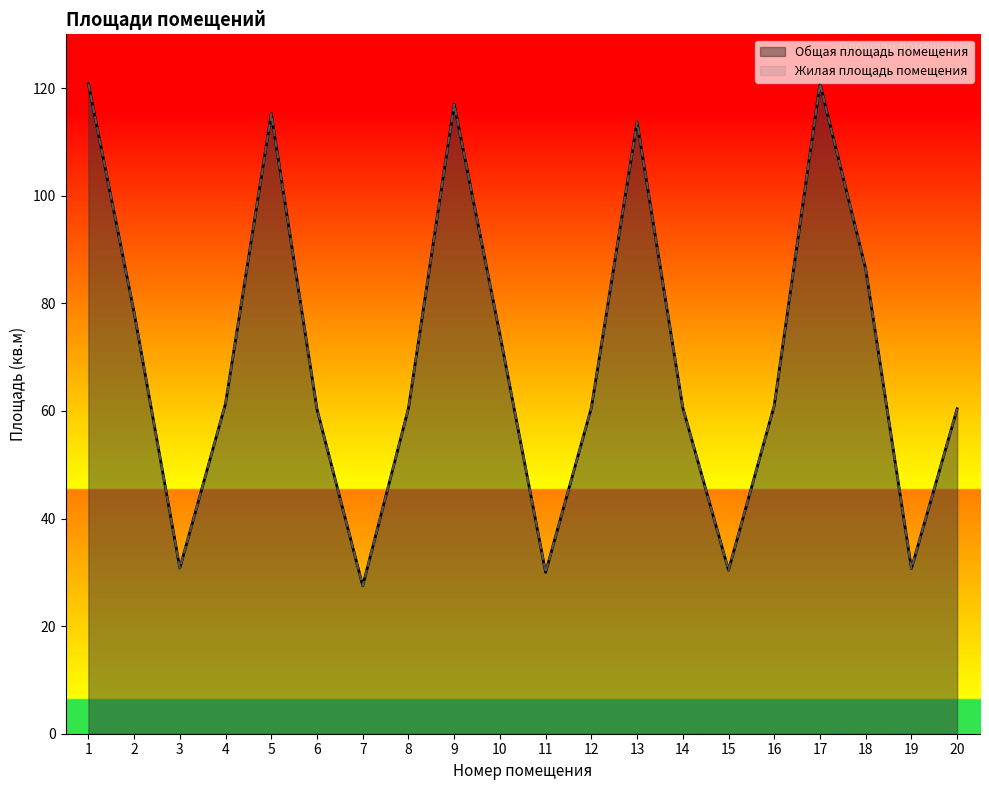

At which label is Общая площадь помещения closest to 74?

10